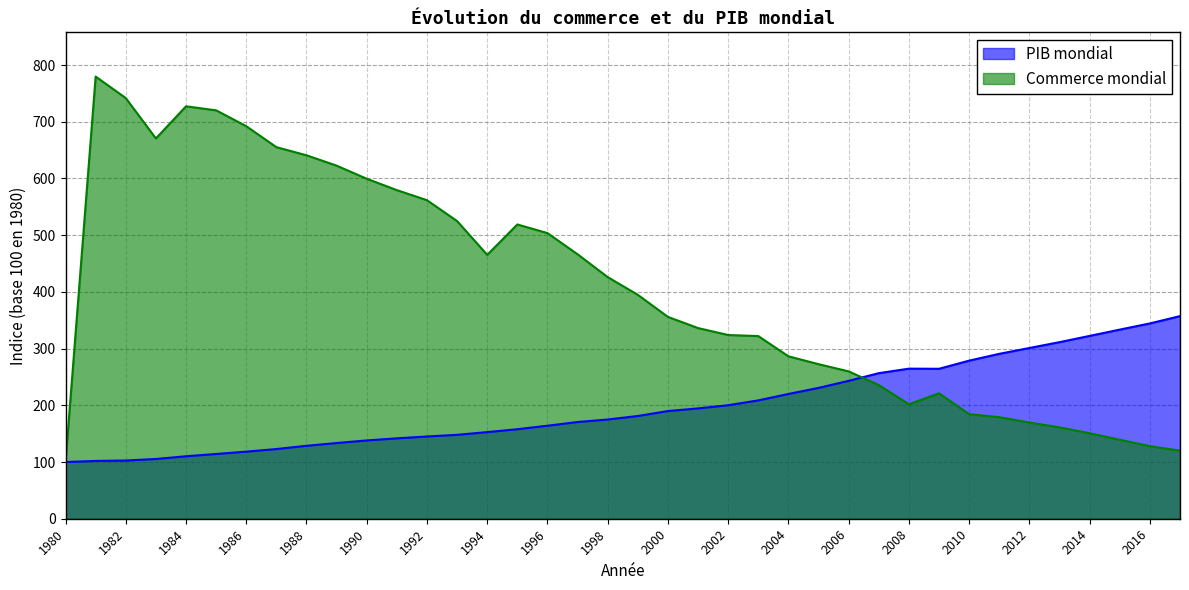

How many lines are shown in the chart?

2